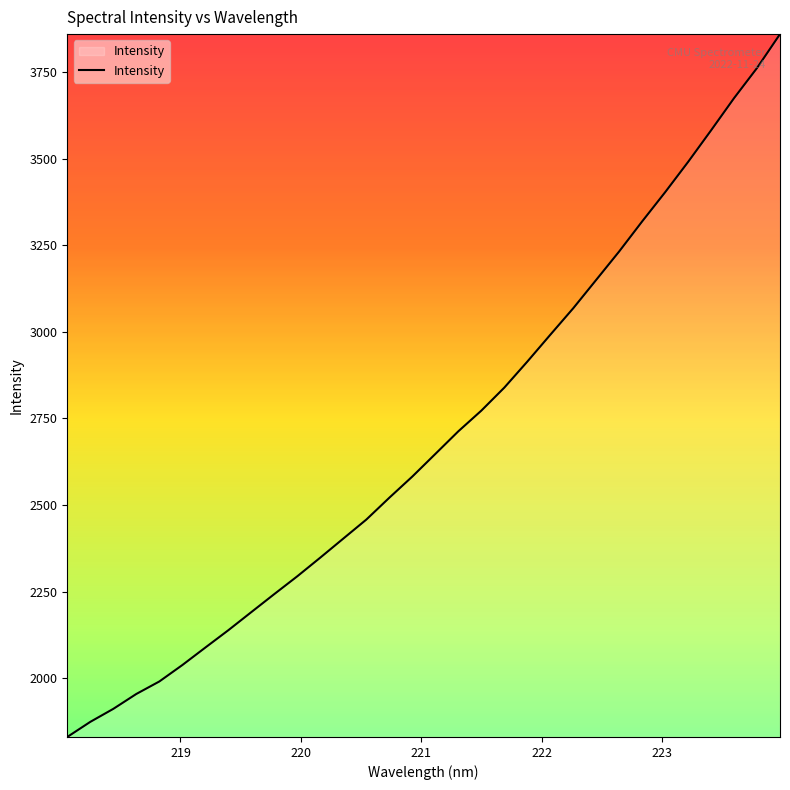

What is the difference between the maximum and minimum values?

2029.5